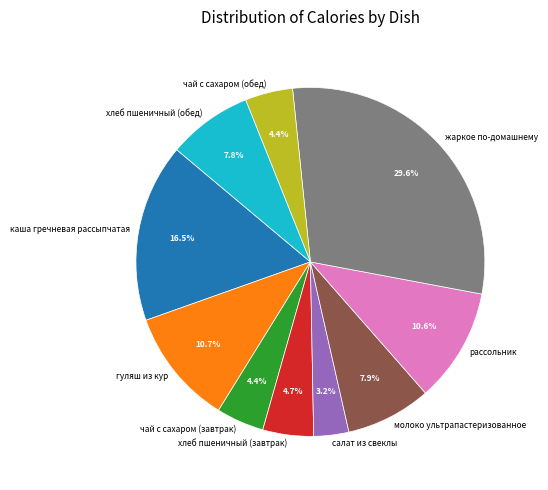

Which slice is the smallest?

салат из свеклы